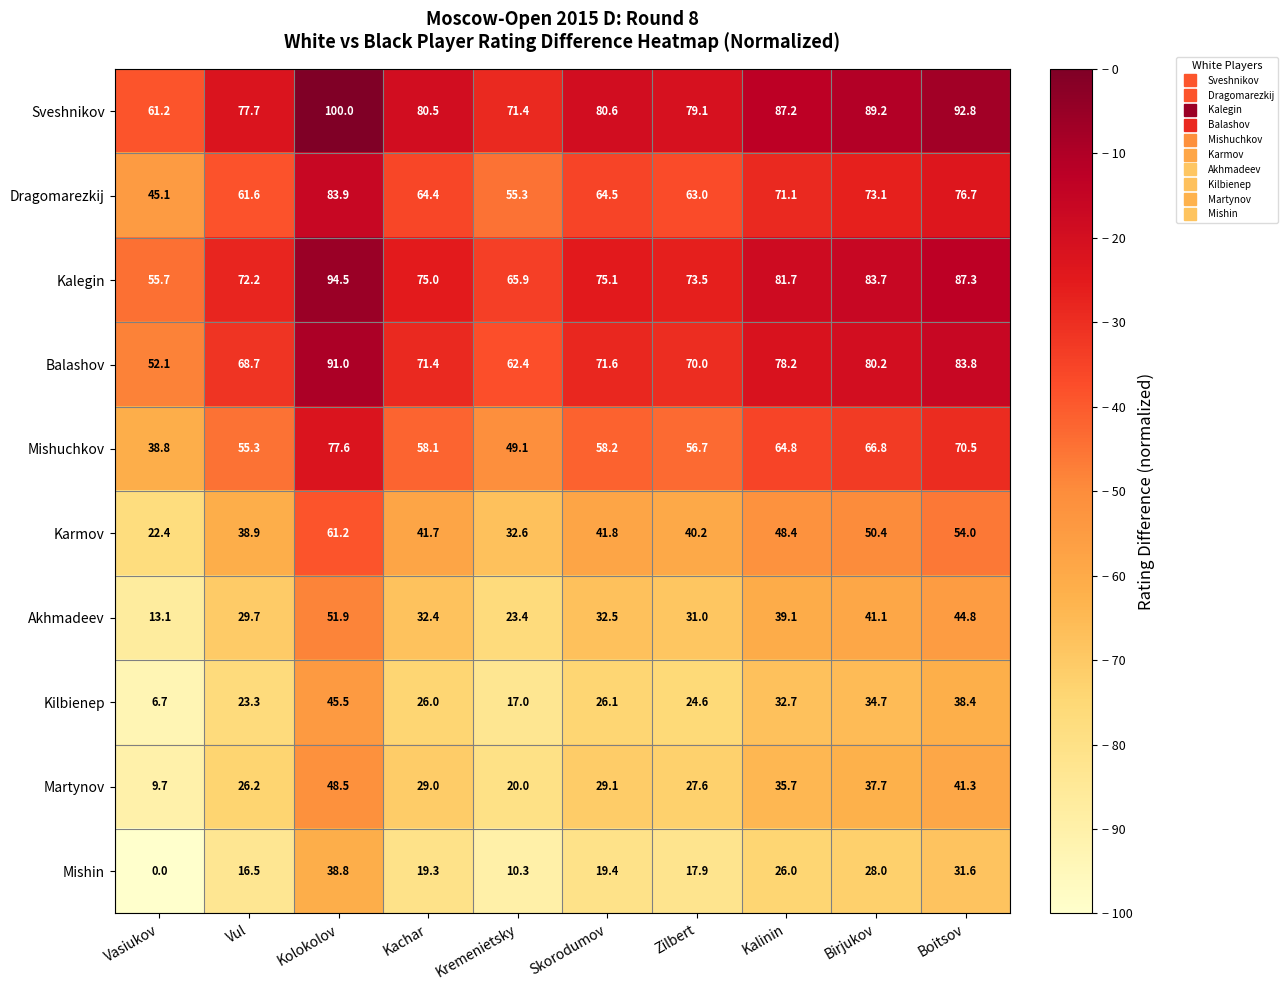

True or false: Sveshnikov has a value of 98.1 at Vasiukov.

False